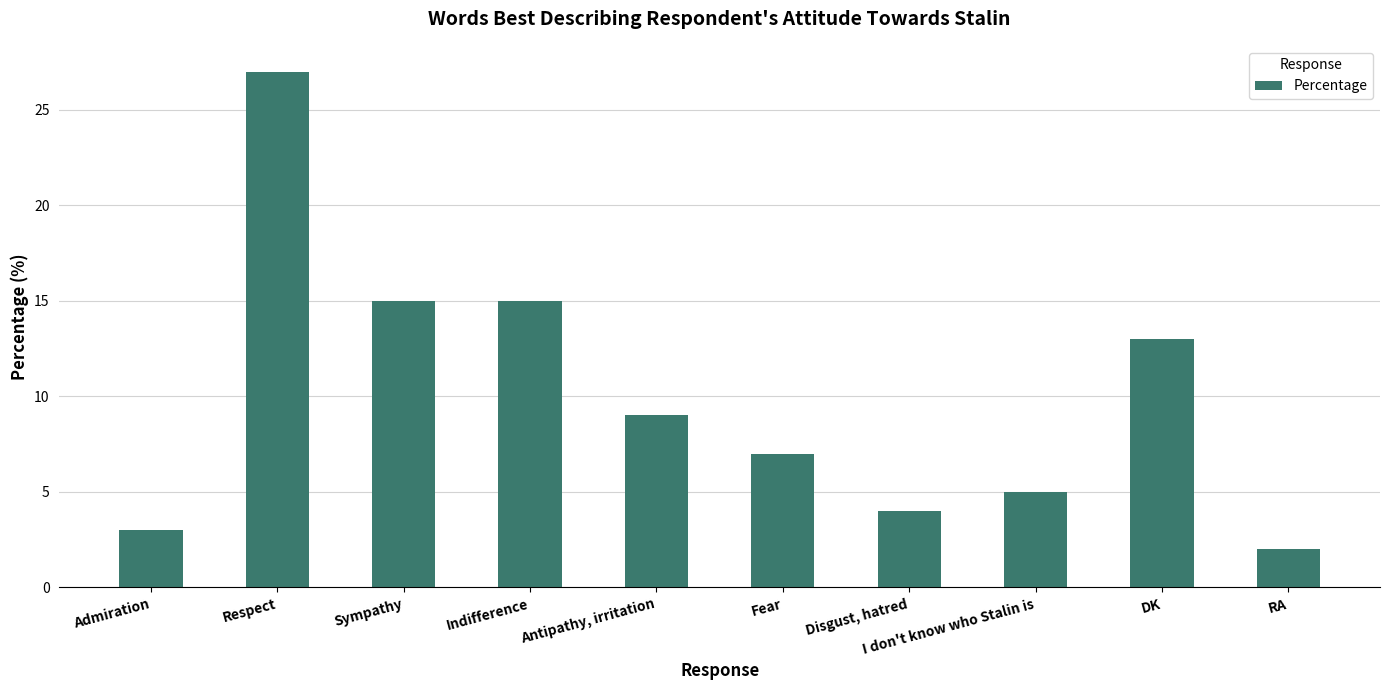

The value at Admiration is 2. True or false?

False